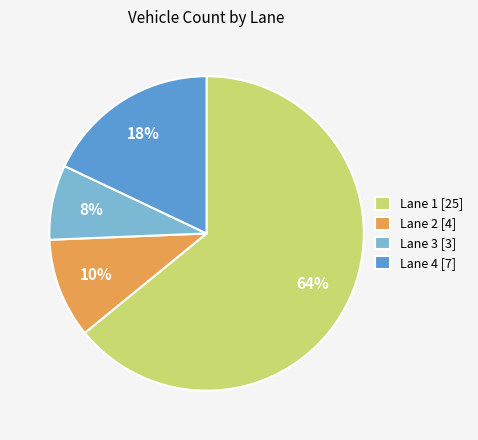

Which has a higher value, Lane 3 [3] or Lane 4 [7]?

Lane 4 [7]